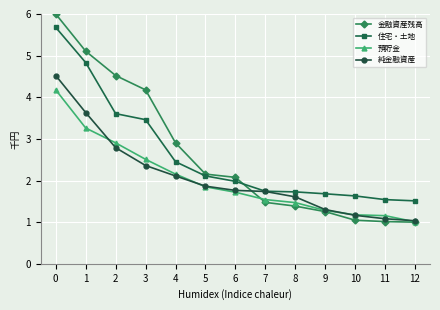

What is the maximum value shown in the chart?

6.0